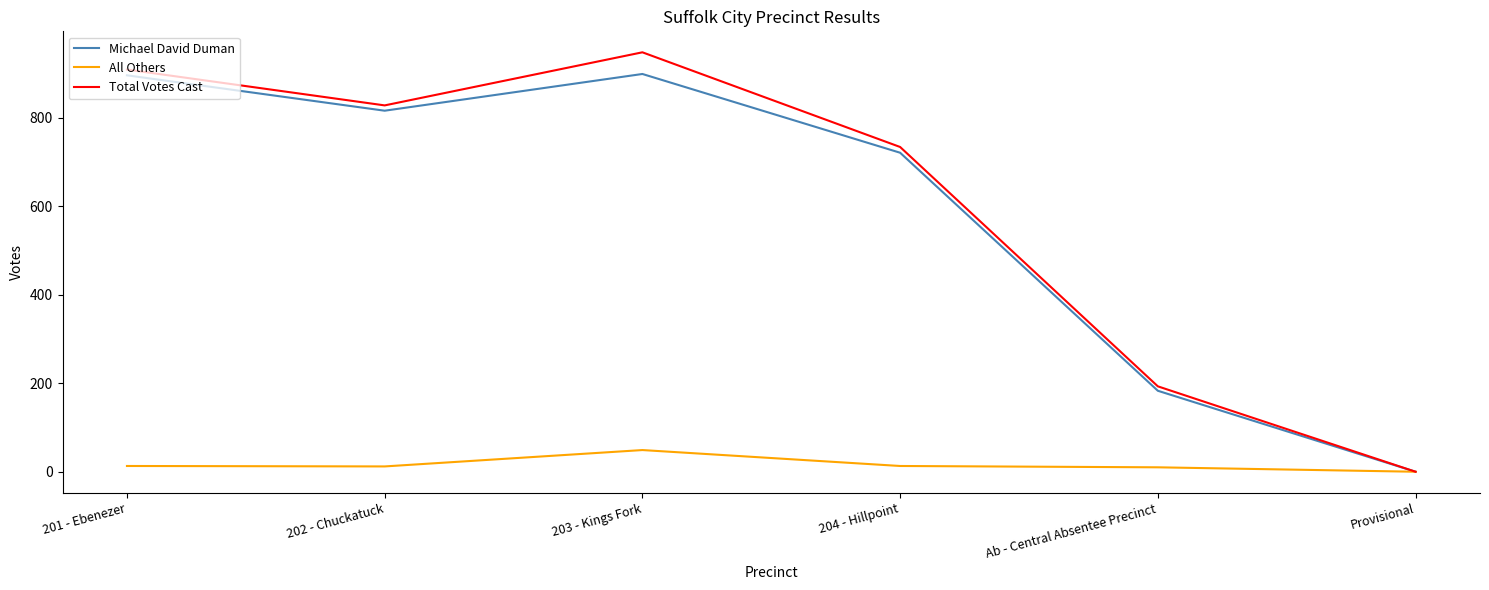

Where is the first local maximum for Total Votes Cast?

203 - Kings Fork